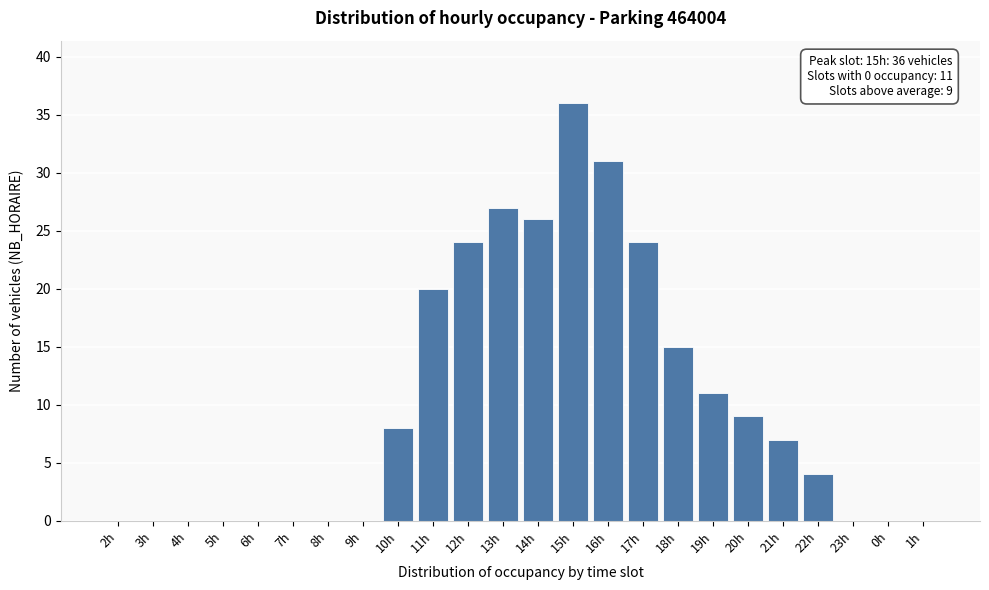

Reading left to right, list all the values displayed in this chart.

2h=0	3h=0	4h=0	5h=0	6h=0	7h=0	8h=0	9h=0	10h=8	11h=20	12h=24	13h=27	14h=26	15h=36	16h=31	17h=24	18h=15	19h=11	20h=9	21h=7	22h=4	23h=0	0h=0	1h=0